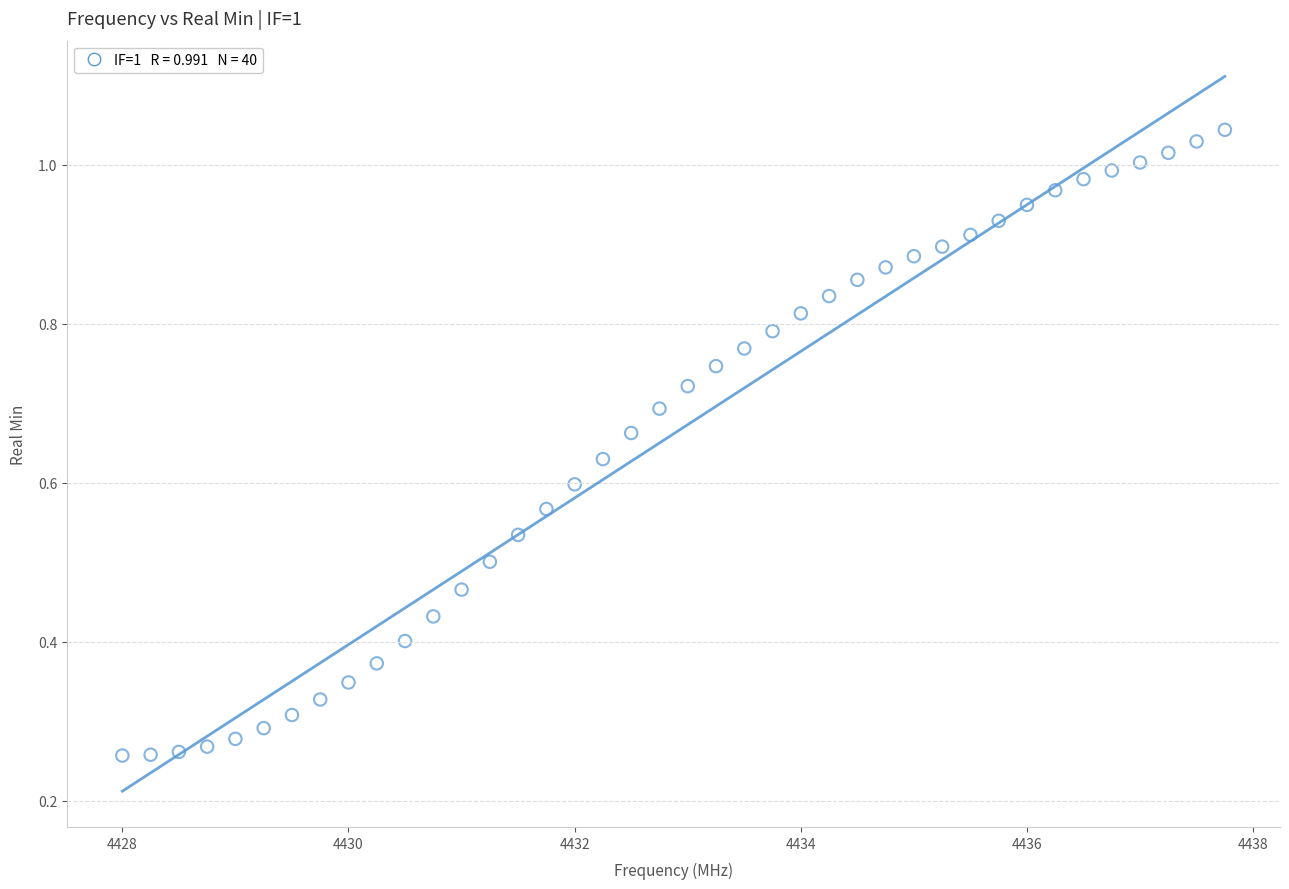

What is the range of X values (max minus min)?

9.8